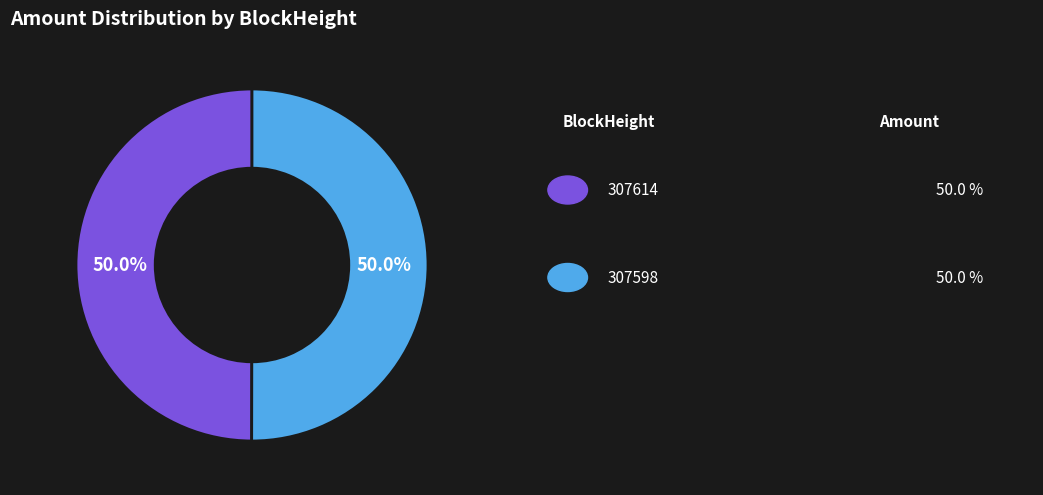

How many segments does this pie chart have?

2